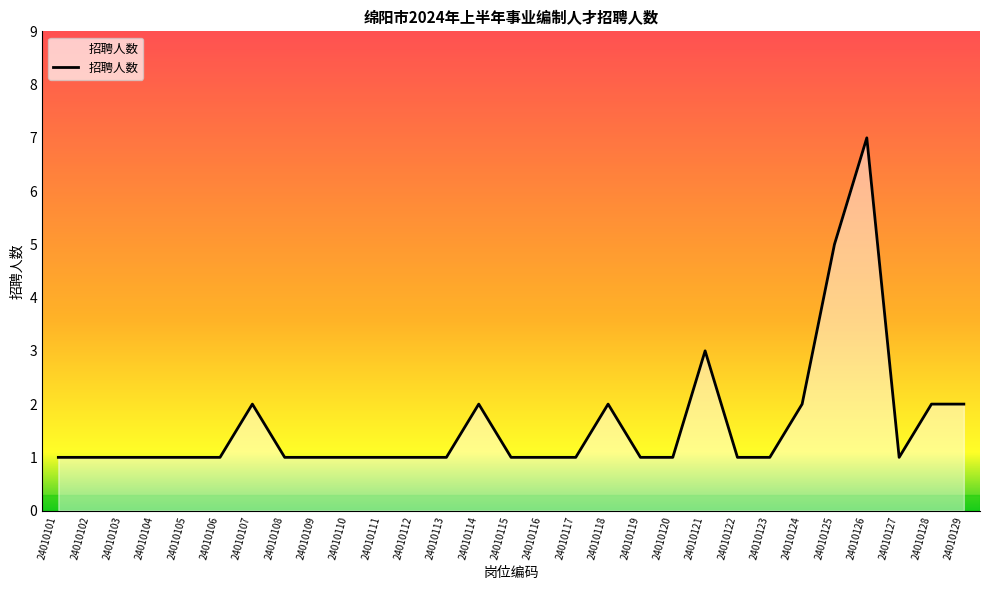

What is the ratio of the value at 24010122 to the value at 24010104?

1.0